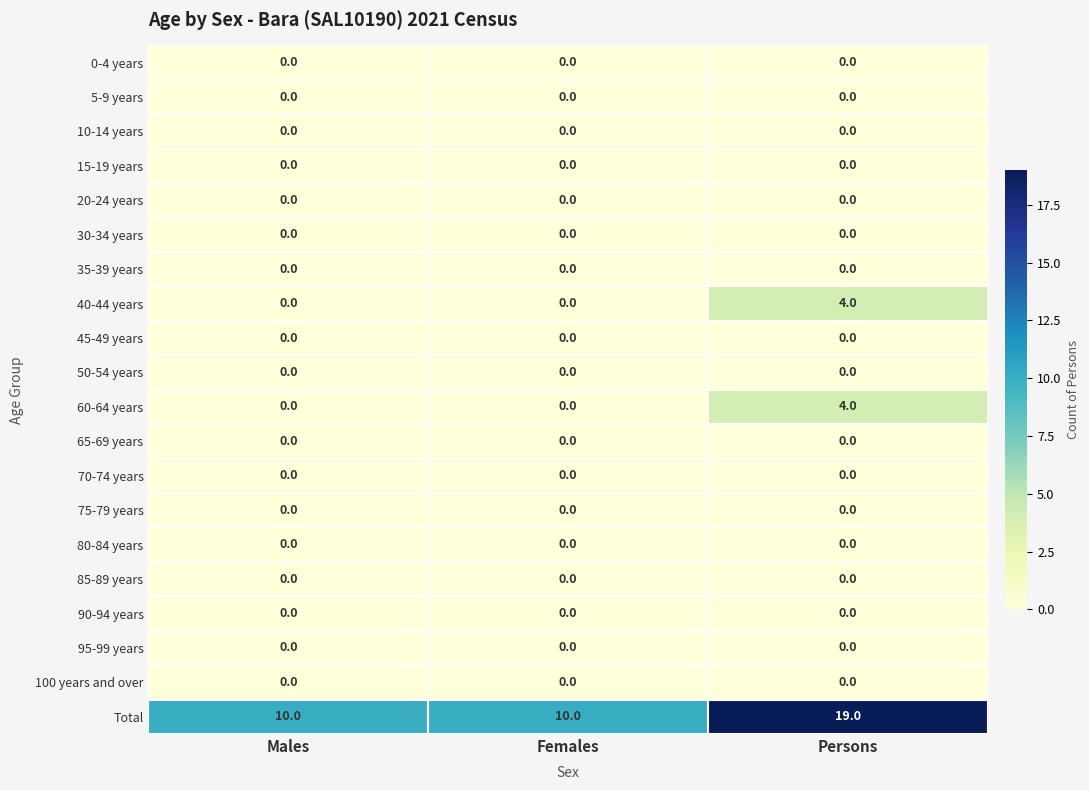

What is the spread (max minus min) of values at Females?

10